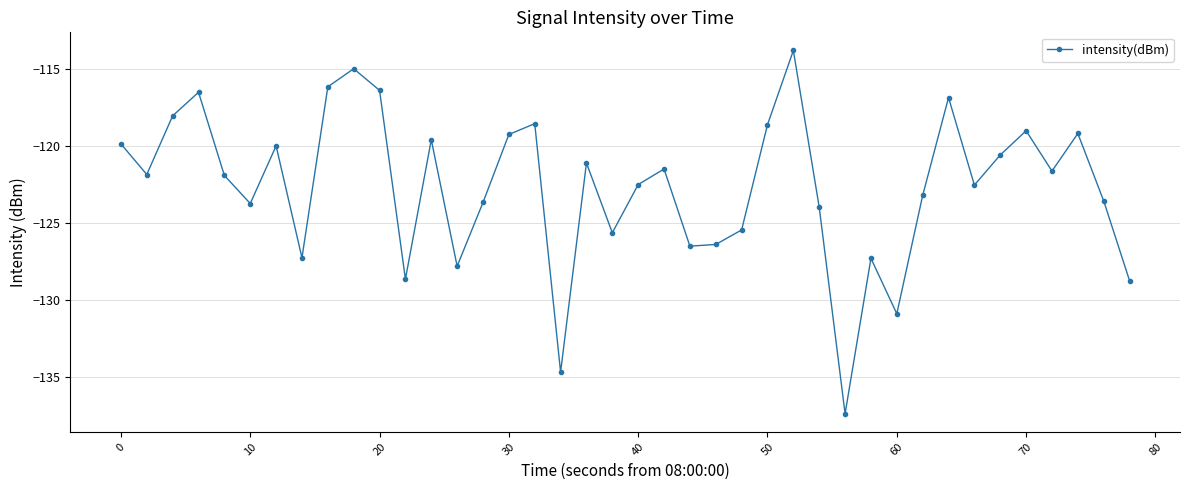

What is the smallest value displayed?

-137.4